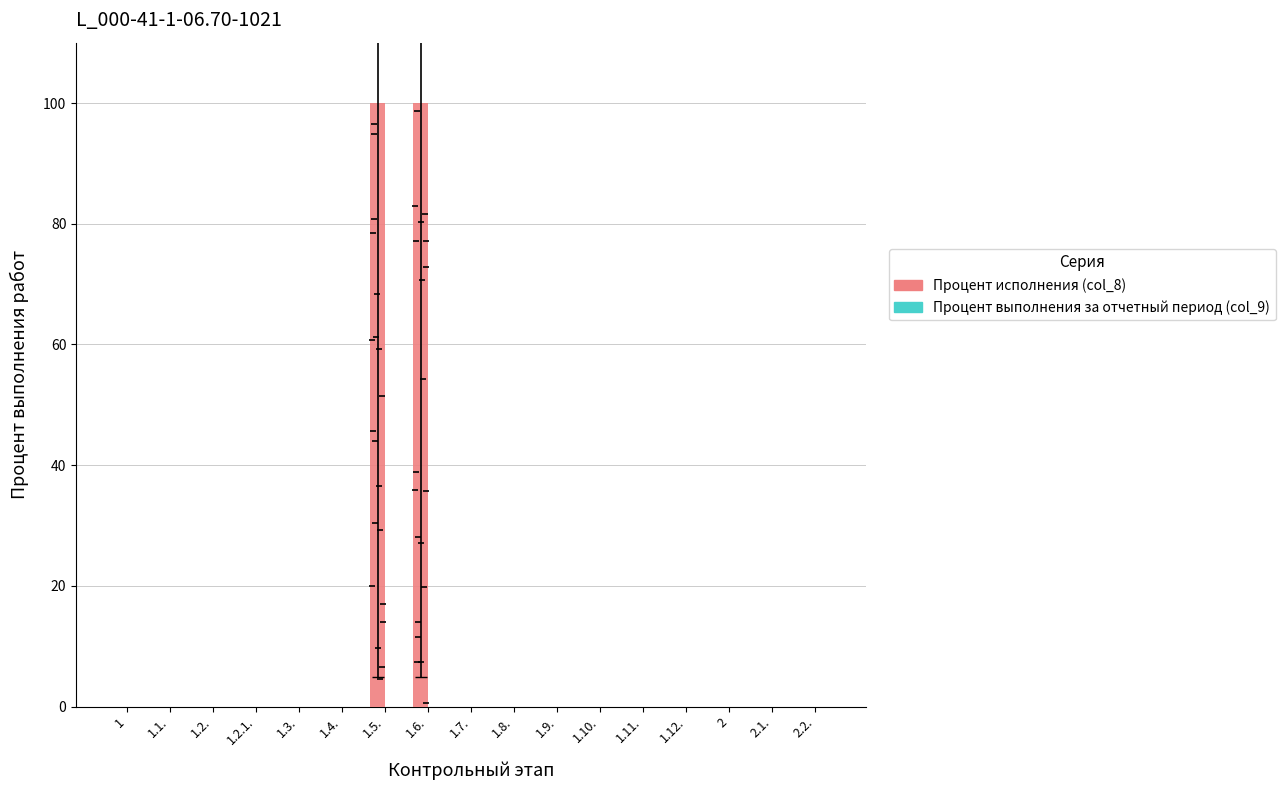

What is the label of the 8th bar from the right?

1.8.